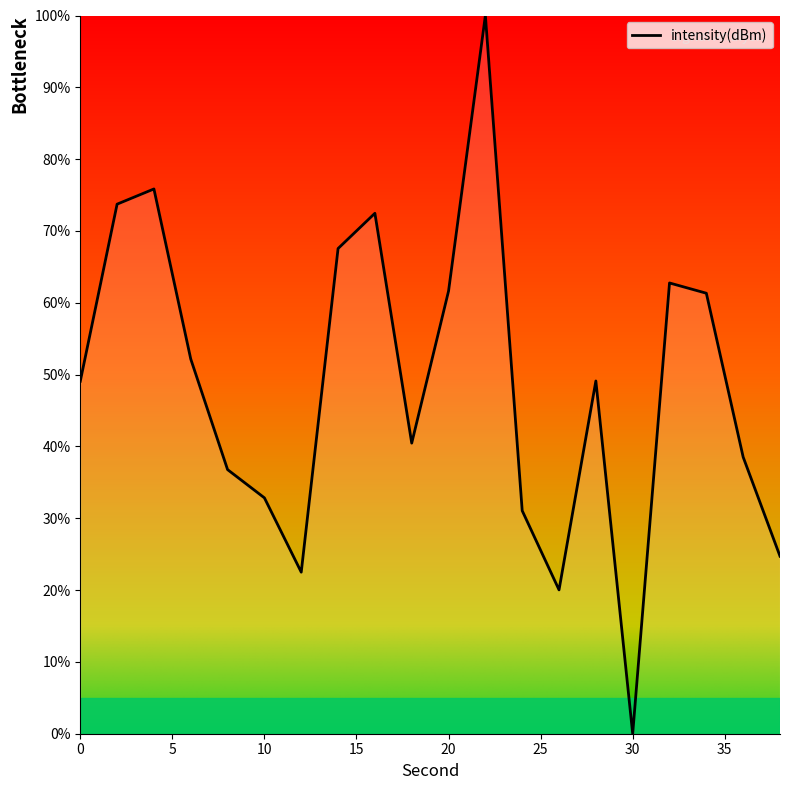

What is the greatest value displayed?

100.0